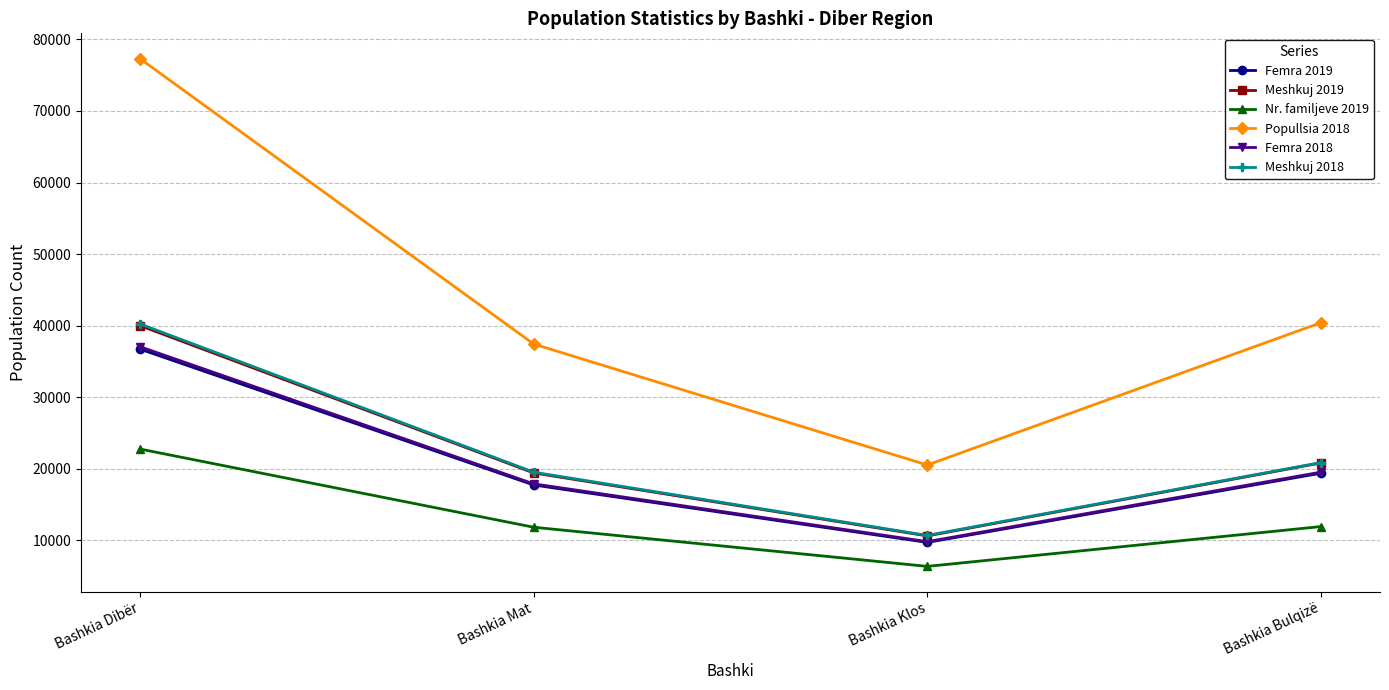

What is the total value across all series at Bashkia Mat?

123894